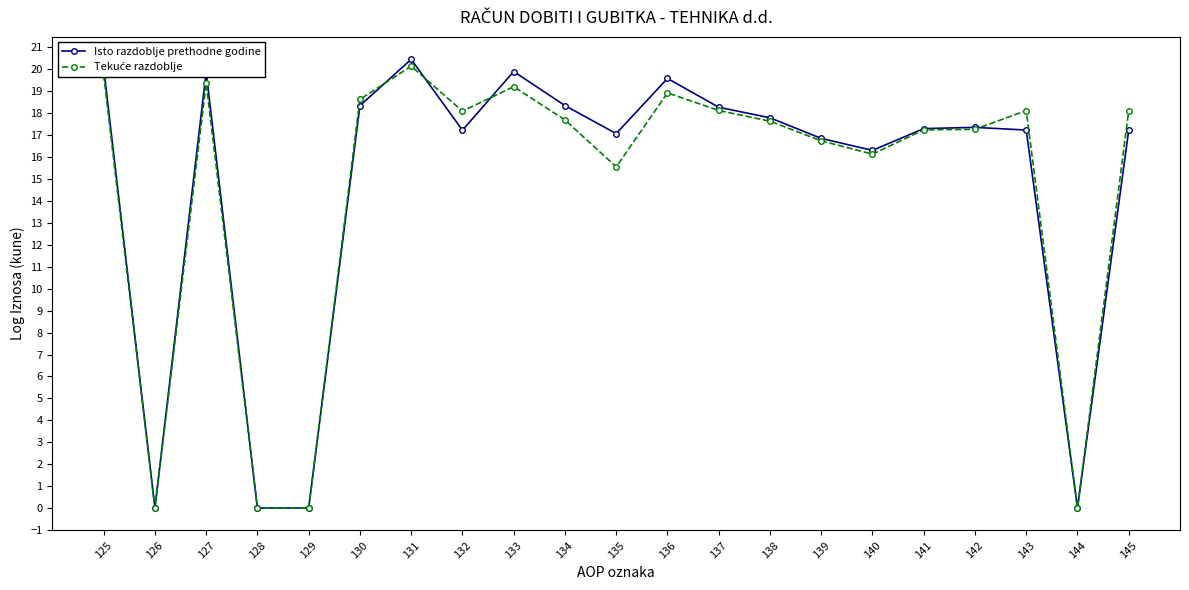

At which category is the sum across all series the highest?

131